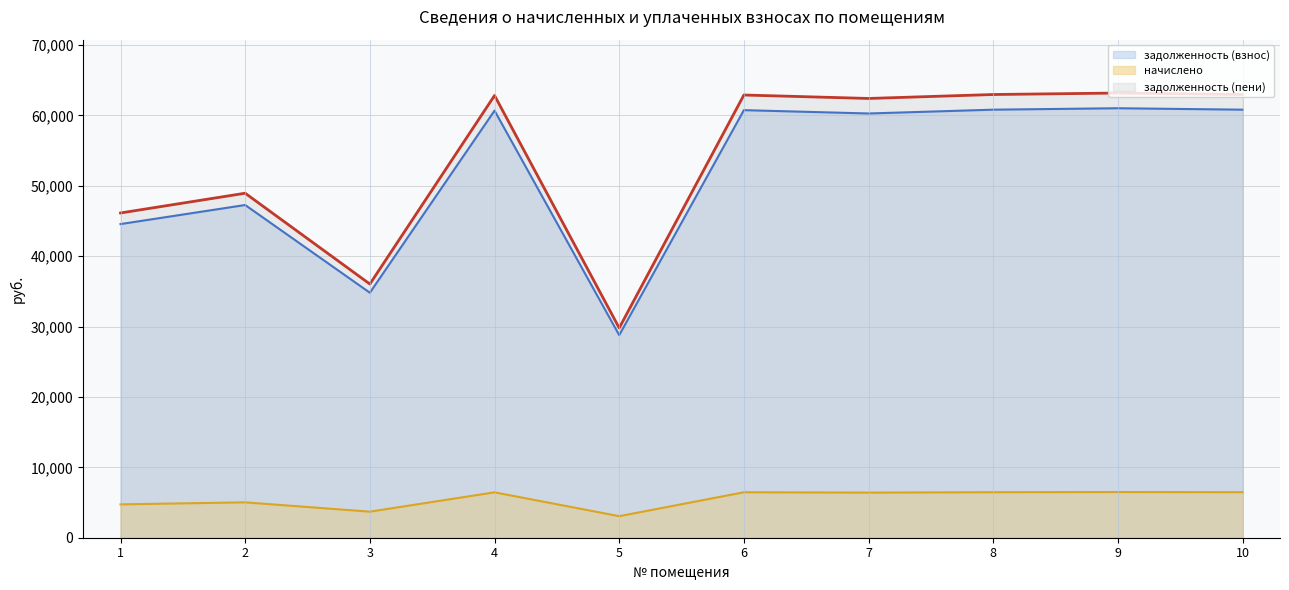

What are all the series names shown in the legend?

задолженность (взнос), начислено, задолженность (пени)